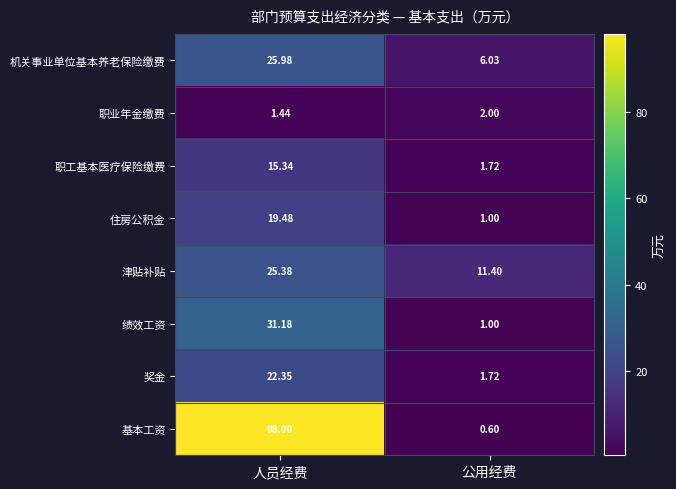

At which category is the sum across all series the highest?

人员经费